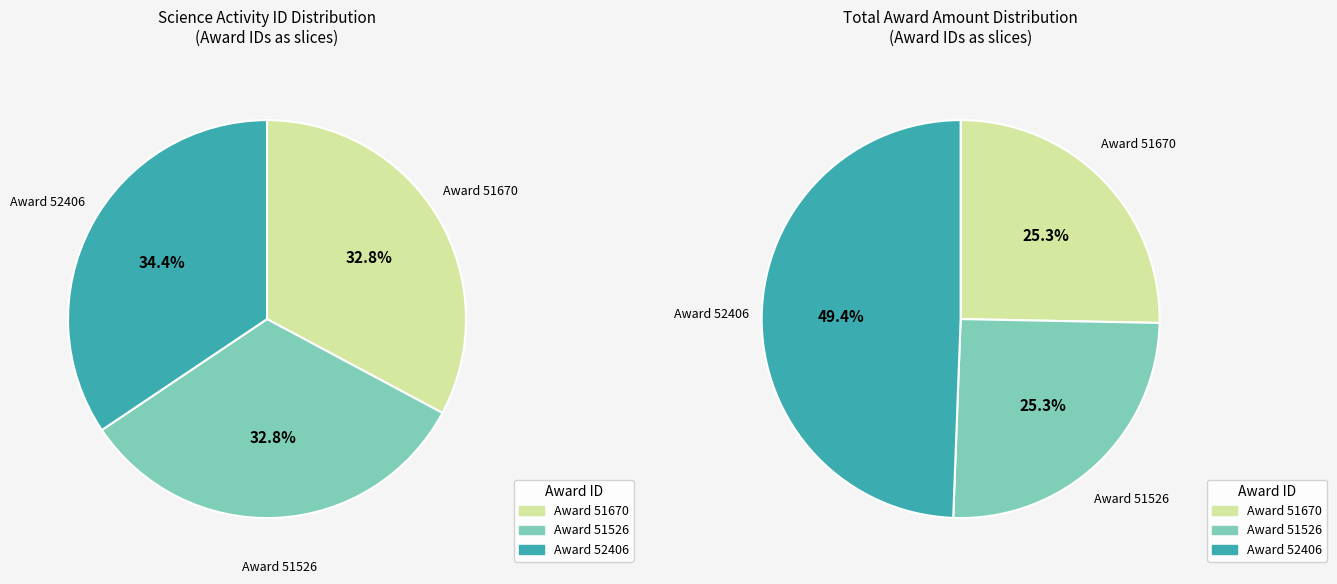

What portion of the pie excludes 51526?

67.2%